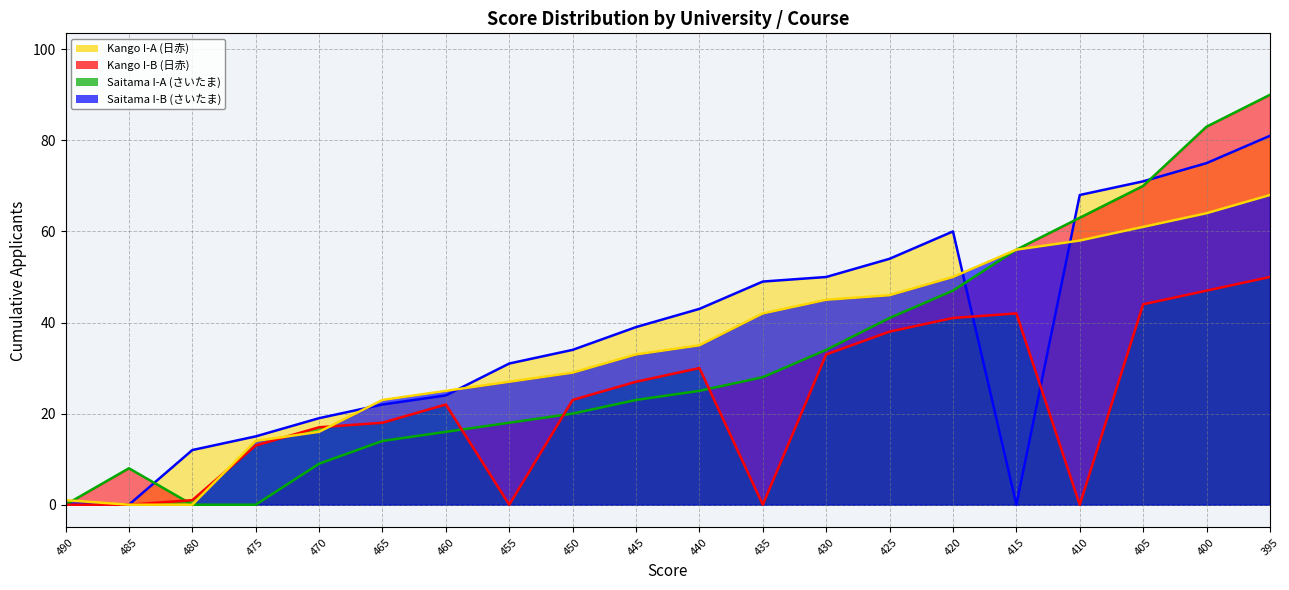

Between 430 and 400, which series saw the biggest shift?

Kango_I-B_cumulative